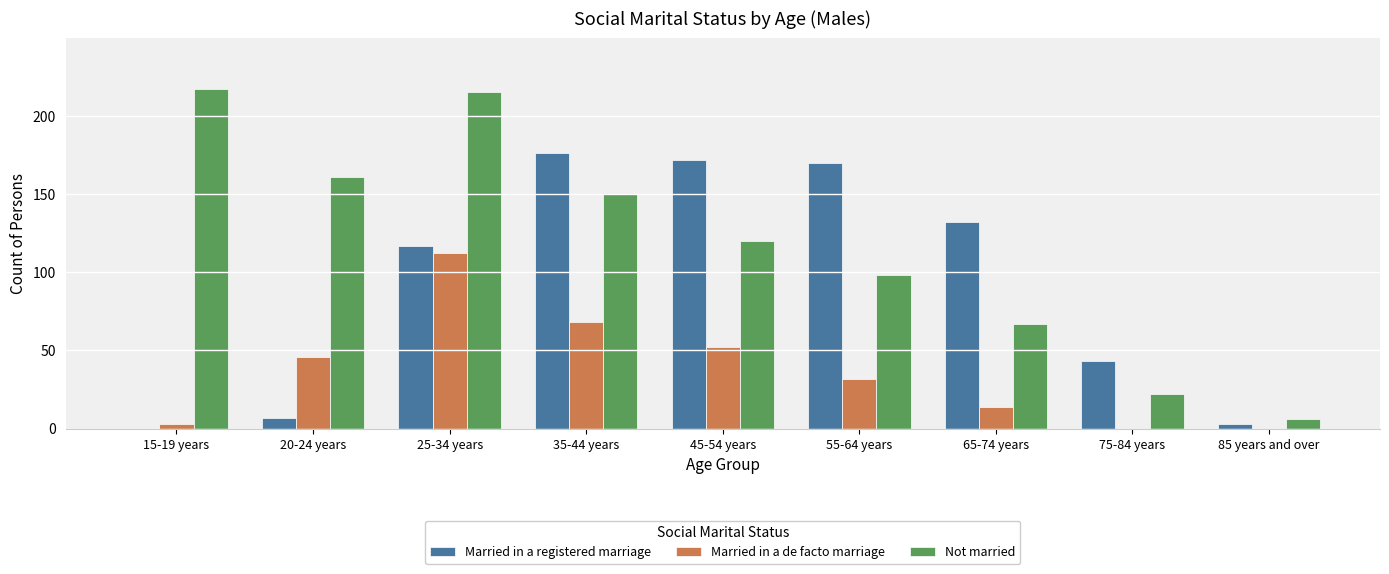

What is the highest value of the Not married series?

217